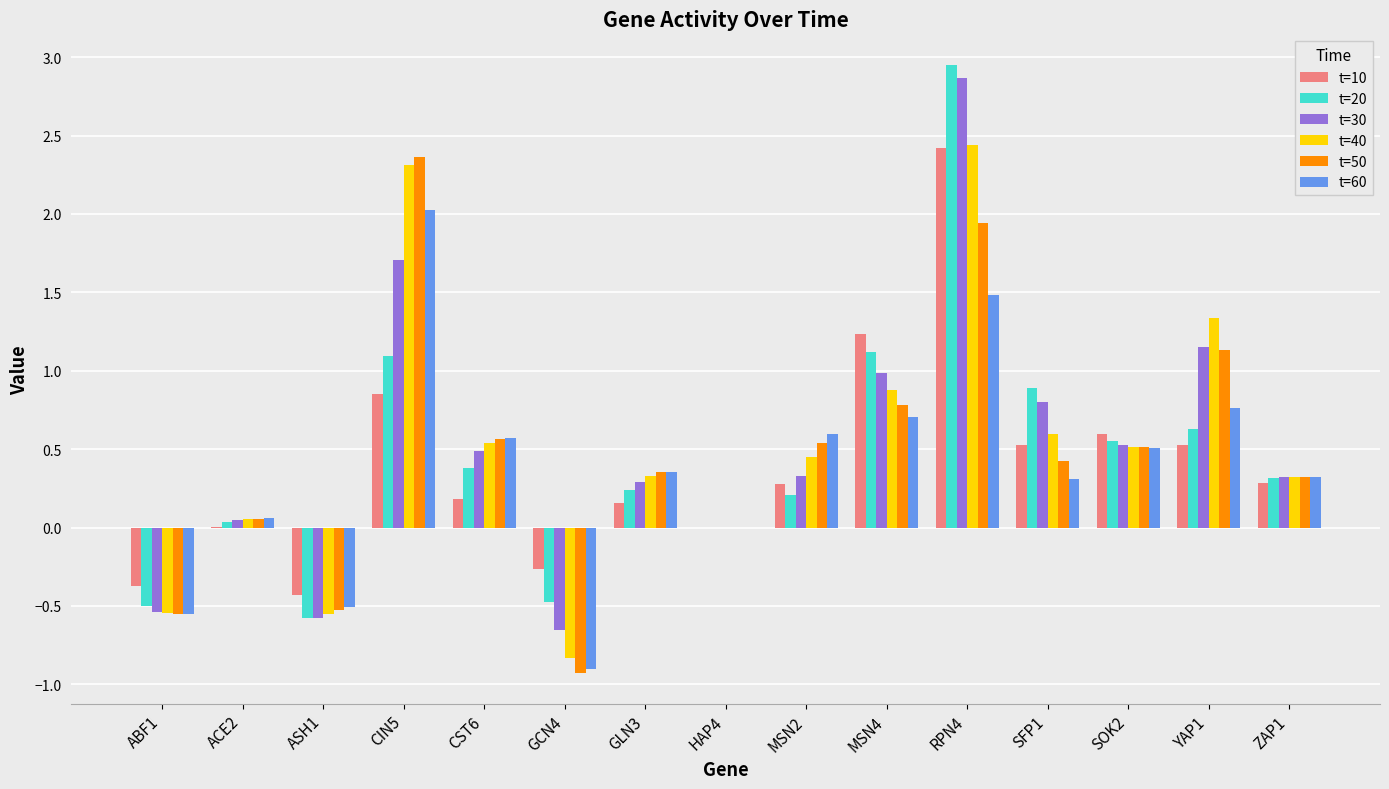

At which category does the chart reach its peak across all series?

RPN4